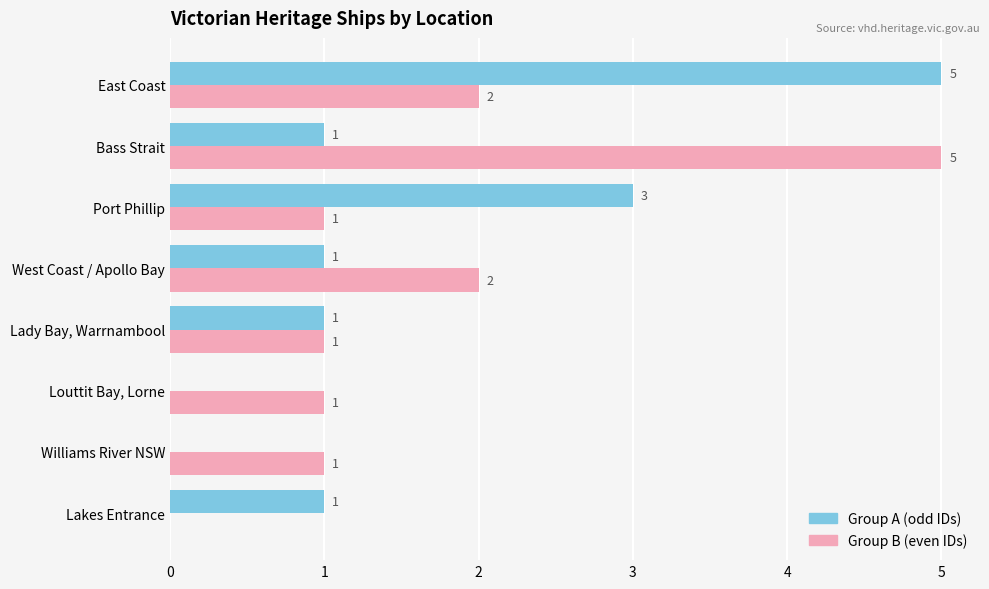

How many Group A (odd IDs) values are between 1 and 3?

5